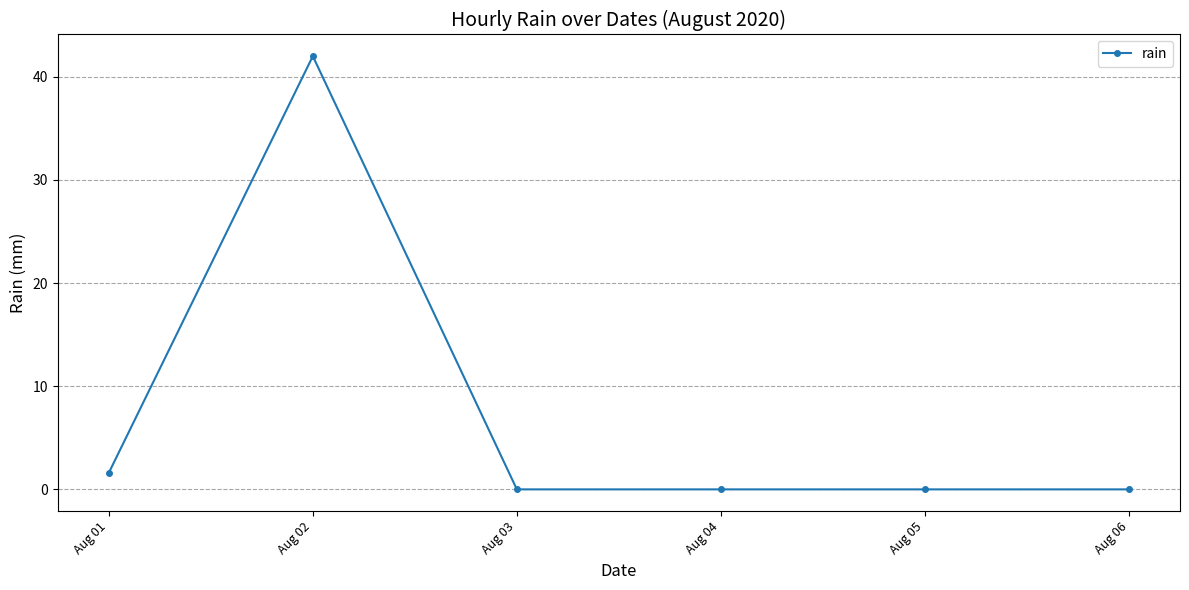

Is this an area chart (filled region under the line)?

No